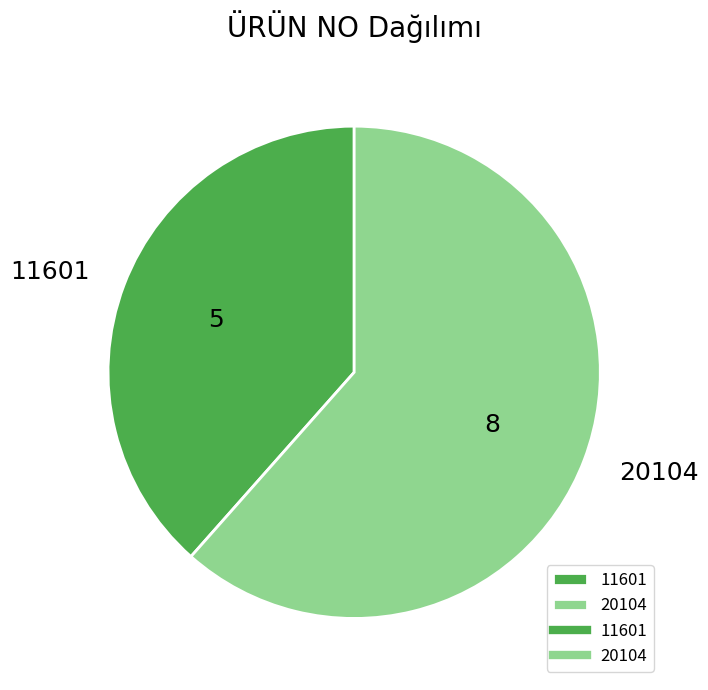

Is it true that 20104 is 62% of the pie?

True